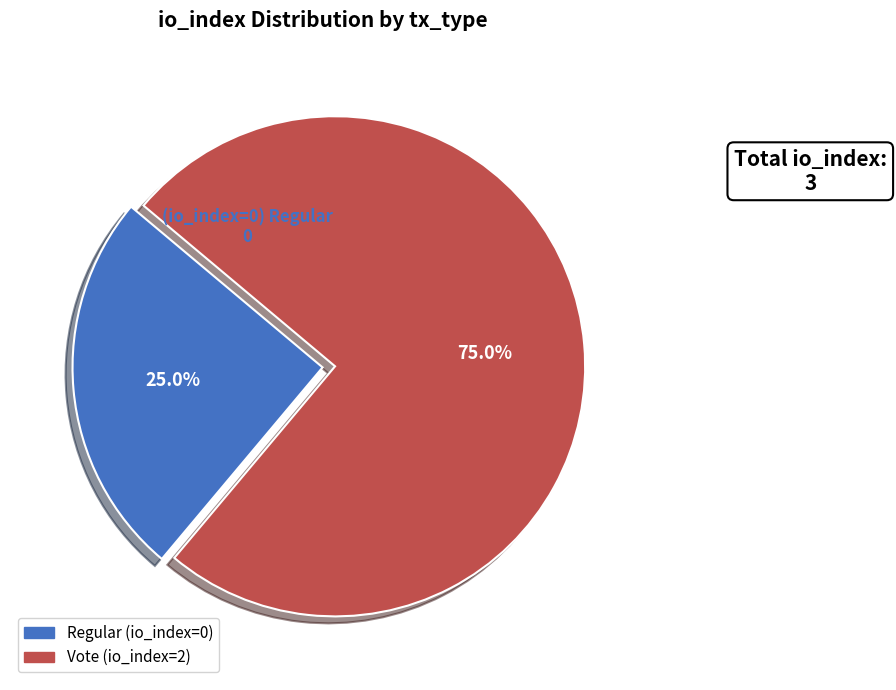

Which category has the biggest portion of the pie?

Vote (io_index=2)